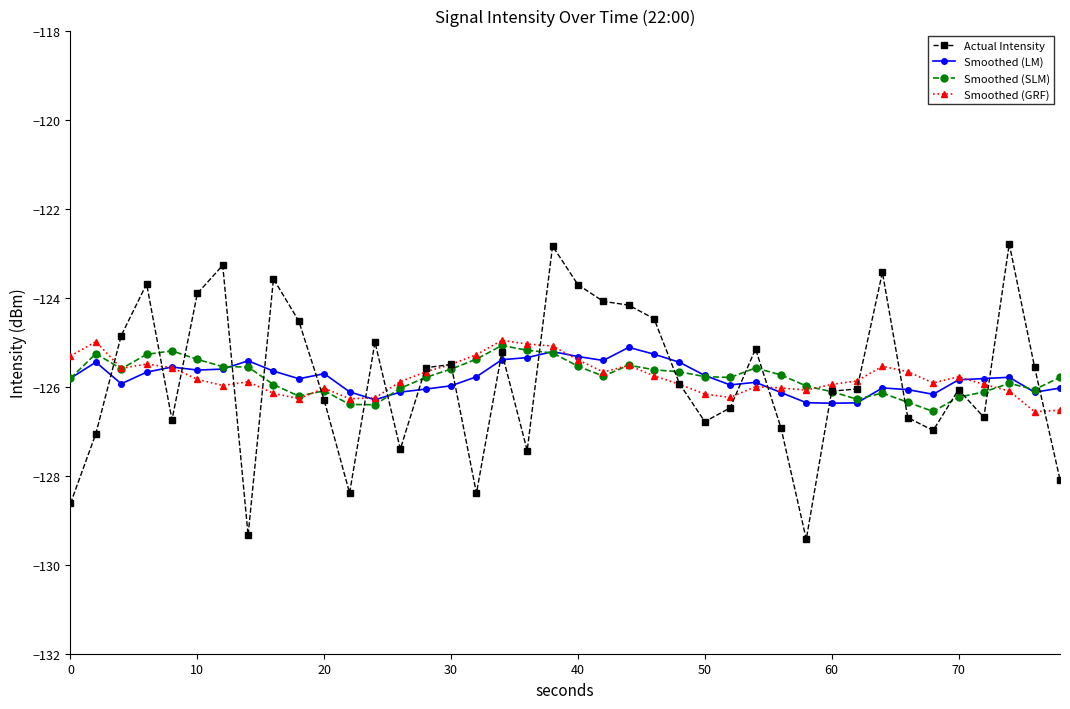

What is the value of the Smoothed (LM) point at the 5th from the left?

-125.6